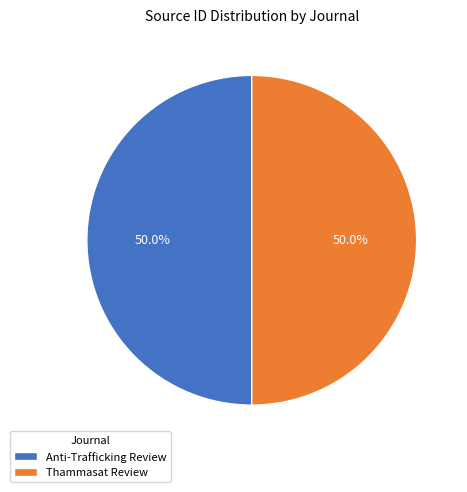

Approximately how many times larger is the value at Anti-Trafficking Review compared to Thammasat Review?

1.0